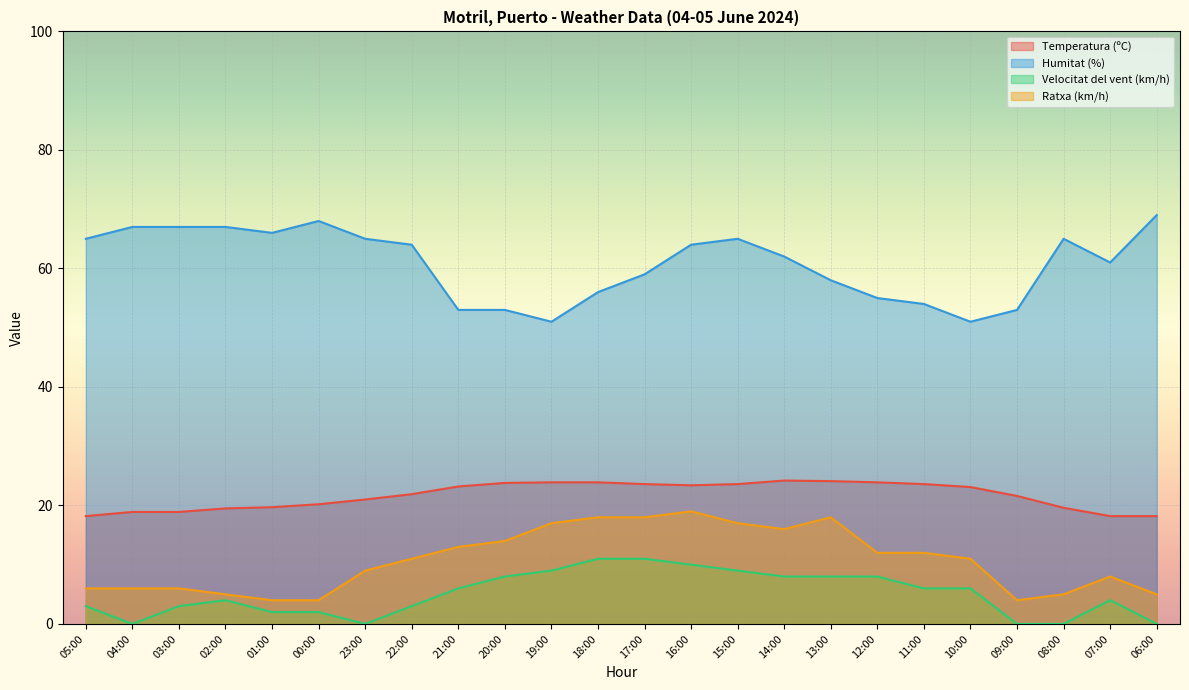

What is the difference between the second highest and minimum values in the Humitat (%) series?

17.0